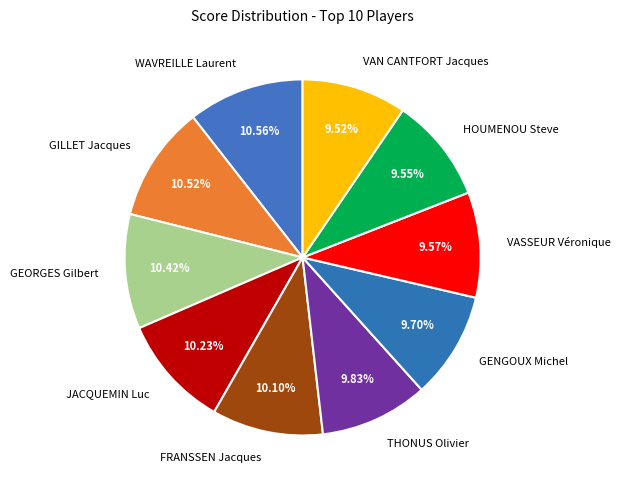

Is there any slice that represents more than half of the pie?

No